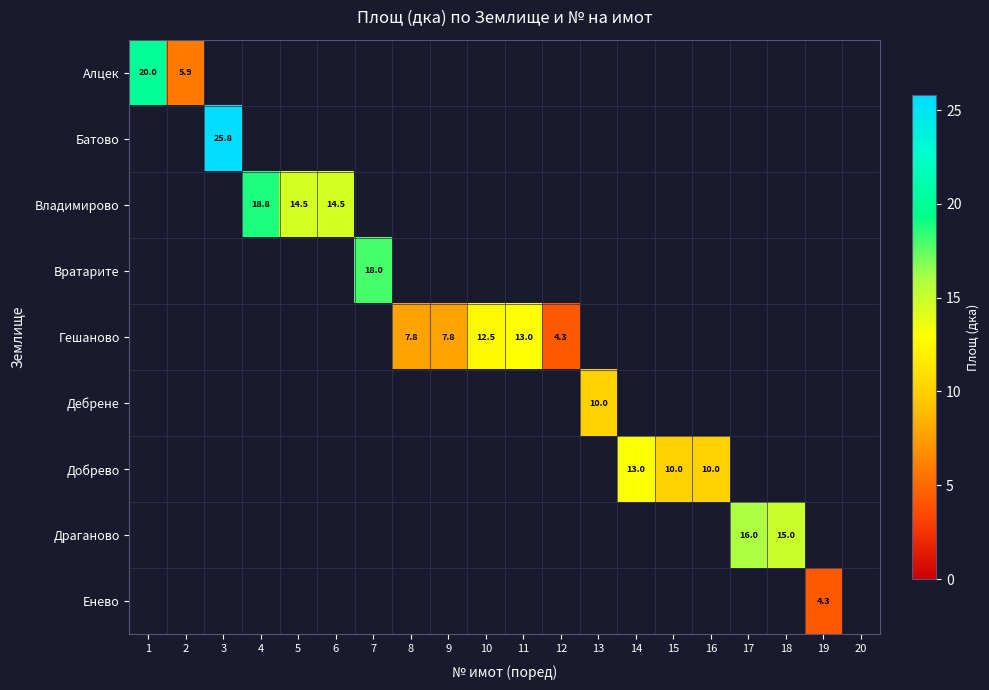

At how many categories does at least one series exceed 17?

4